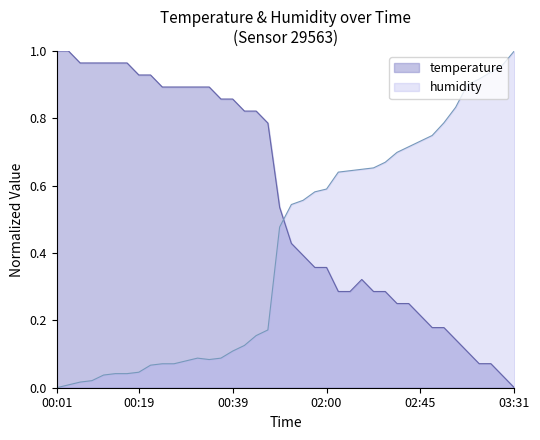

What is the average value of the temperature series?

0.6